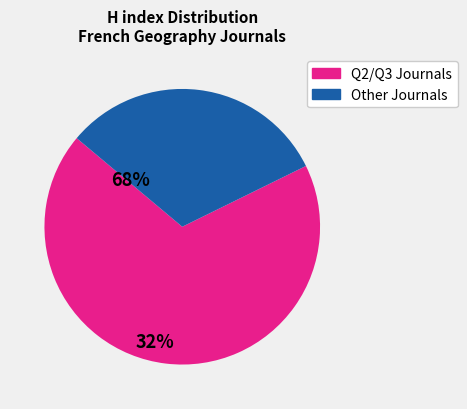

The Q2/Q3 Journals slice represents 68% of the pie. True or false?

True